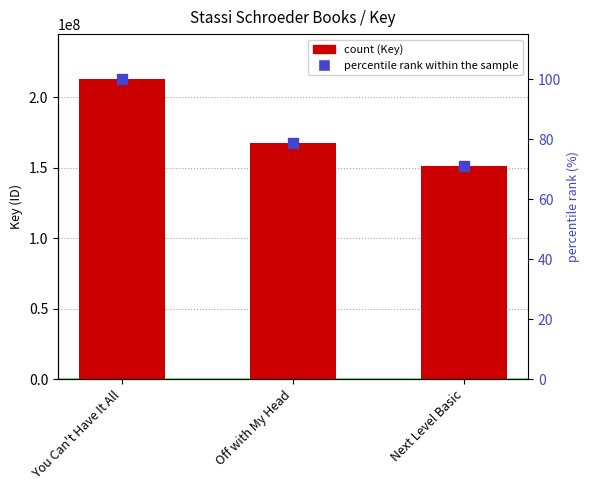

How many categories are shown in the chart?

3